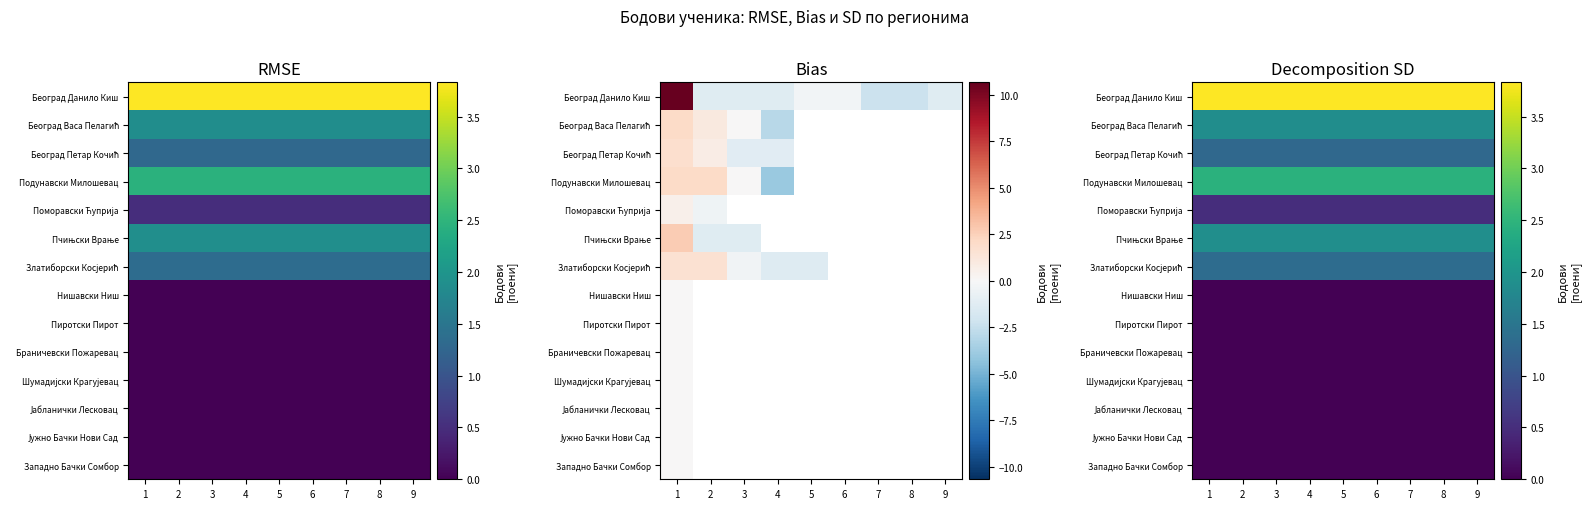

How many series are shown in this chart?

14